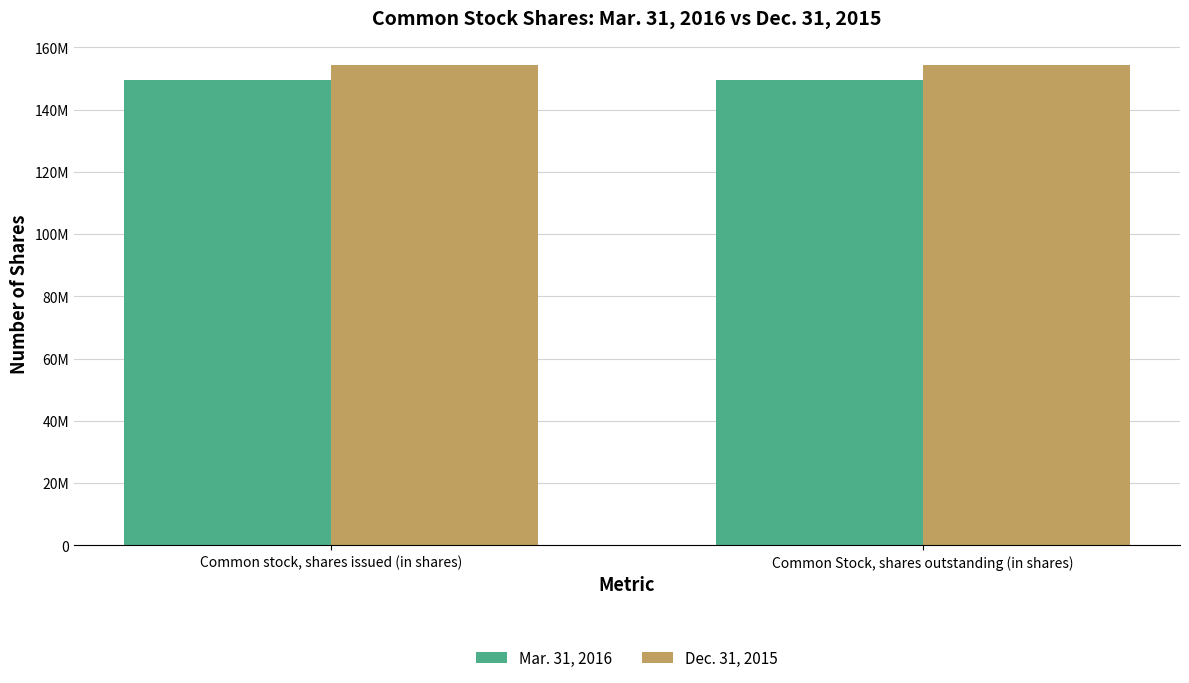

What are all the series names shown in the legend?

Mar. 31, 2016, Dec. 31, 2015